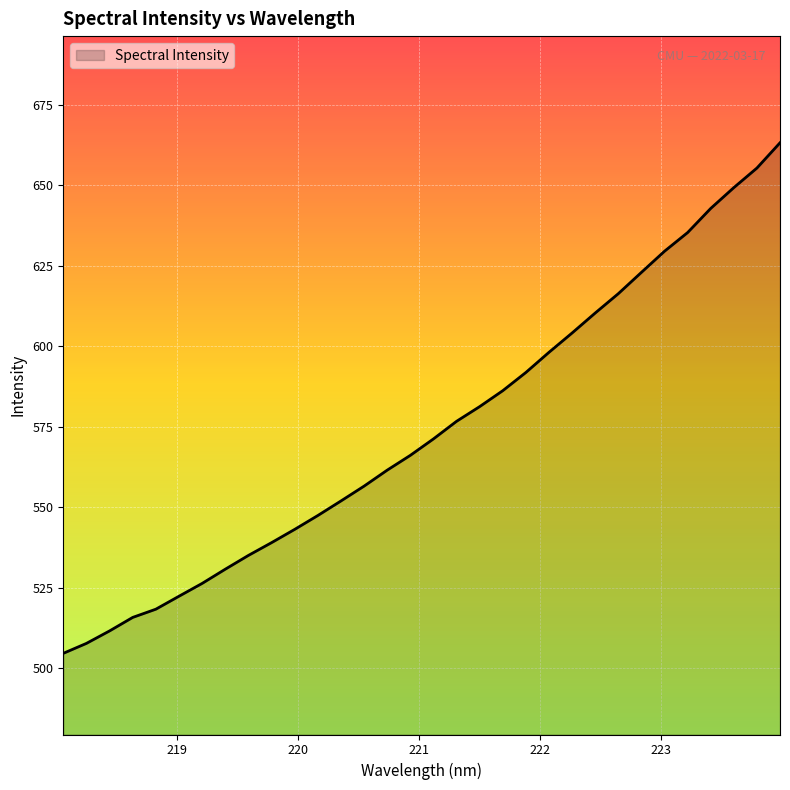

What is the greatest value displayed?

663.3